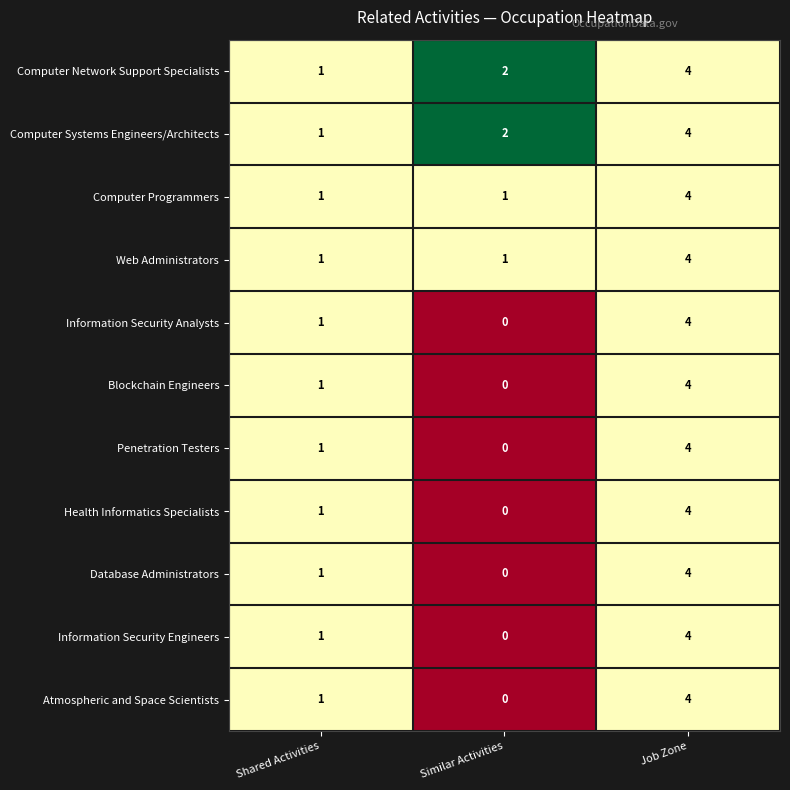

What is the sum of all Web Administrators values?

6